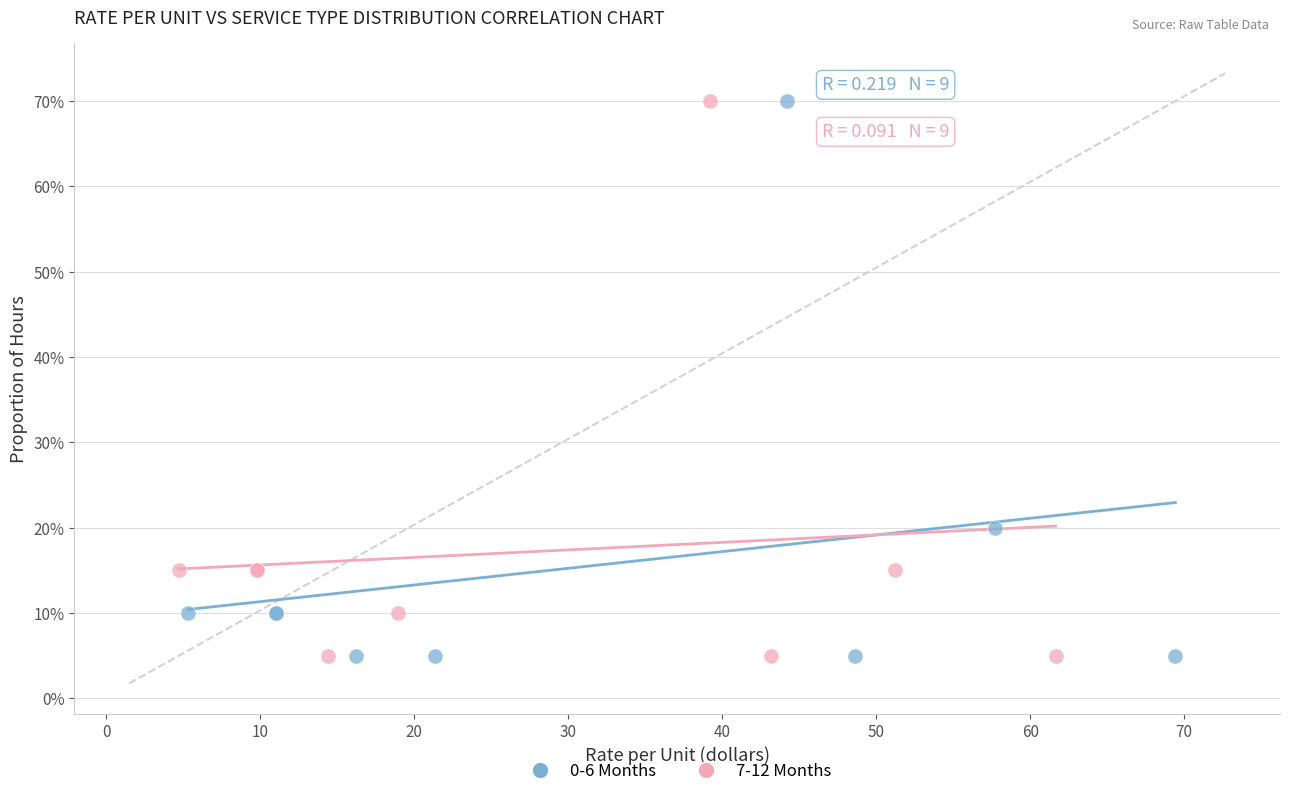

What are all the series names shown in the legend?

0-6 Months, 7-12 Months